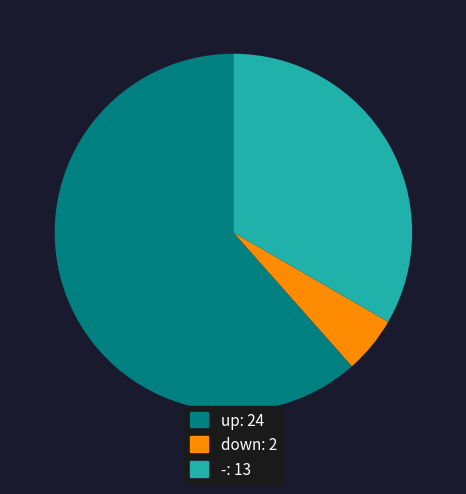

Do up and down together represent more than half of the pie?

Yes